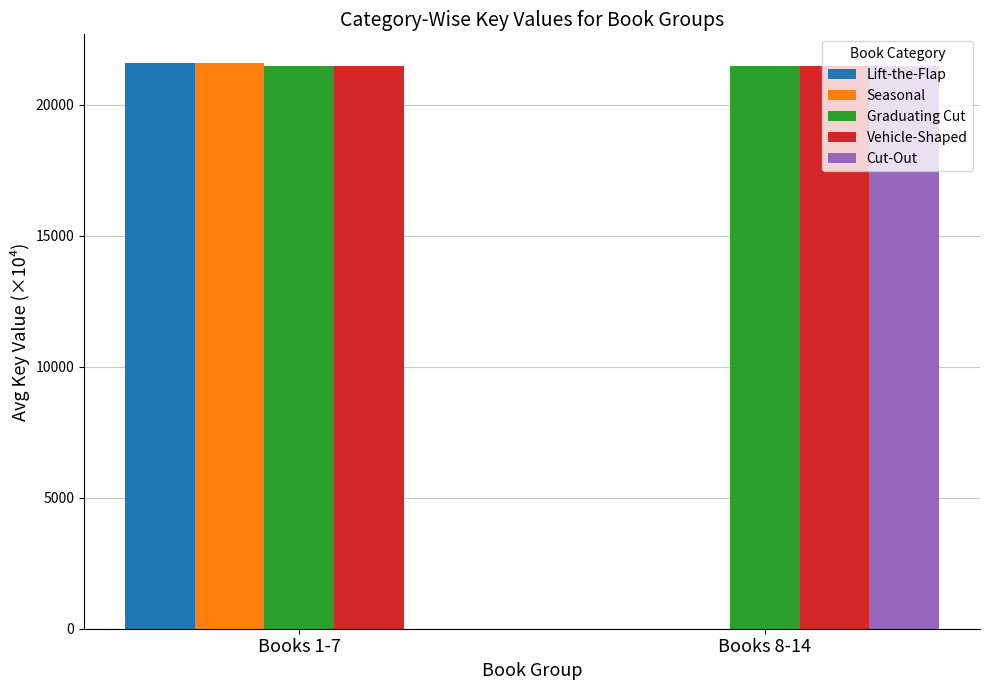

How many groups of bars are there?

2